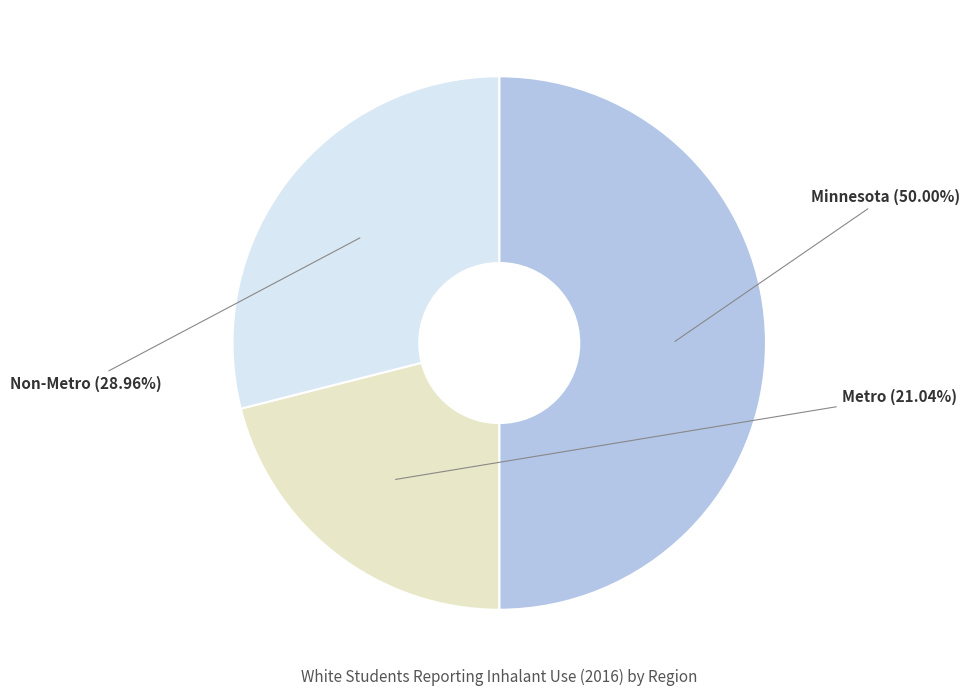

Does Non-Metro represent more than half of the total?

No